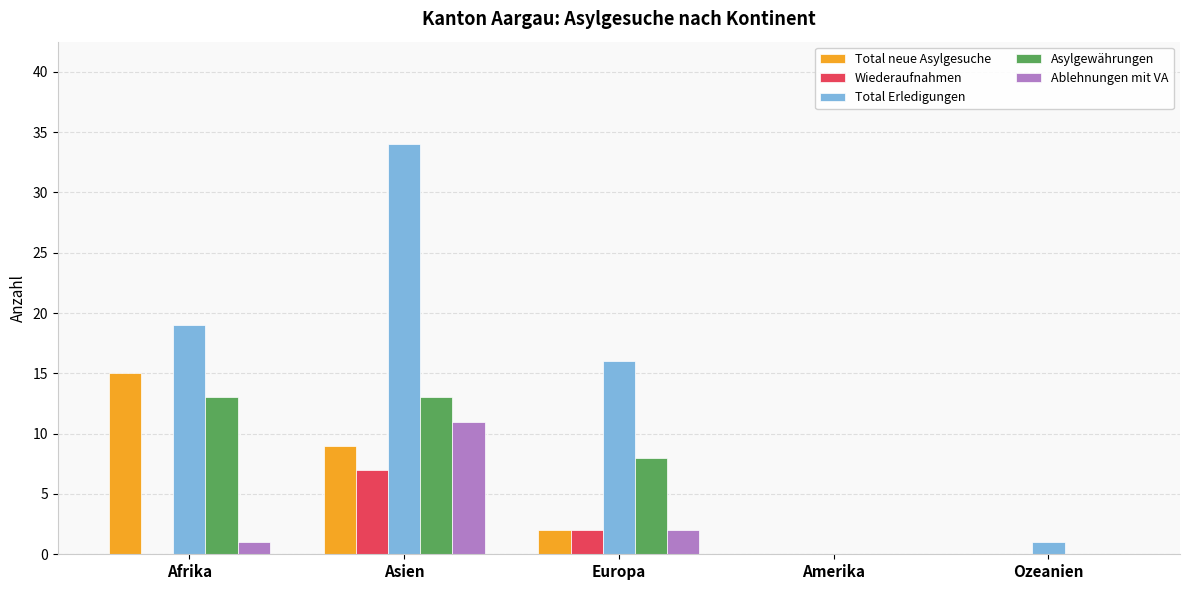

True or false: Total neue Asylgesuche has a value of 24 at Afrika.

False